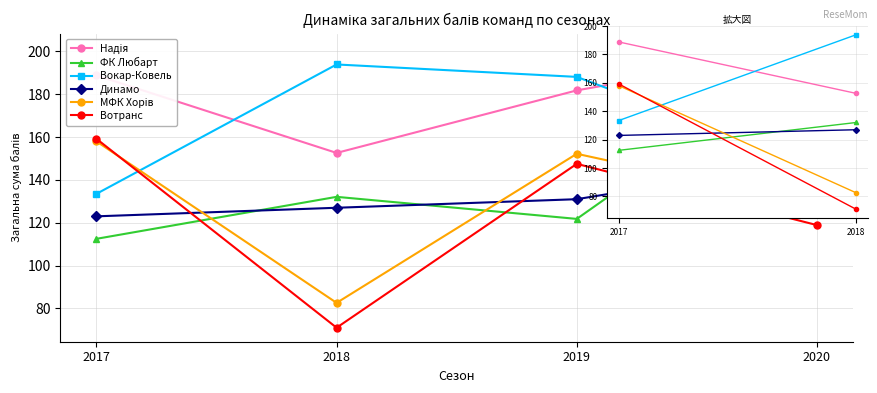

At which category is the sum across all series the highest?

2020